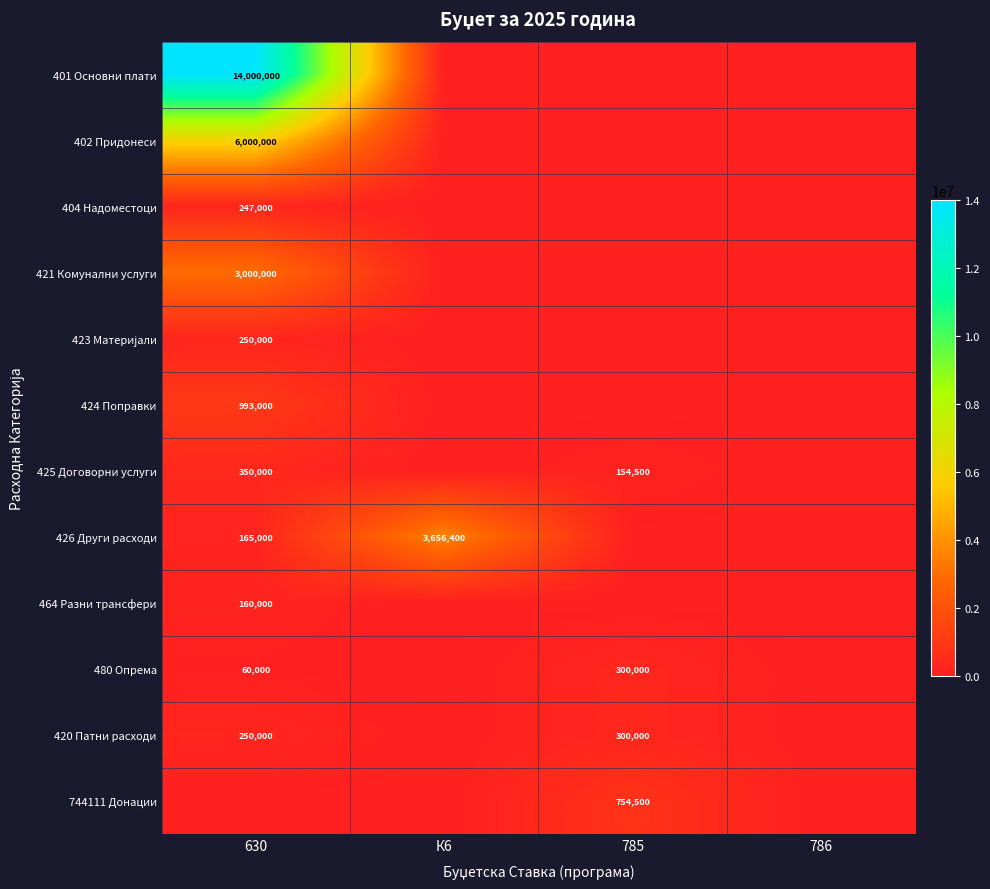

How many data points does each series have?

4